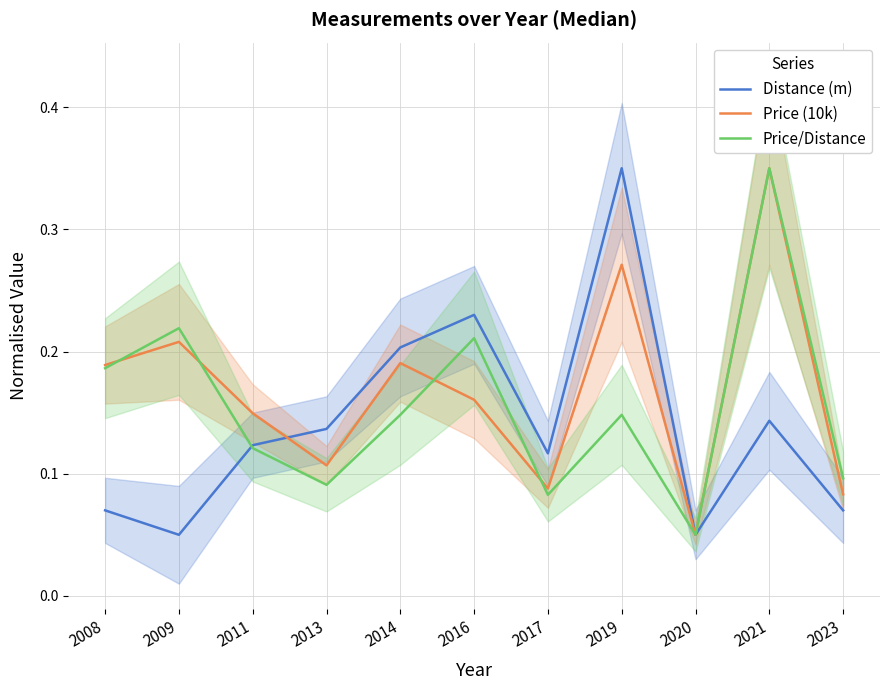

In Price (10k), how many points are lower than both neighbors (excluding endpoints)?

3